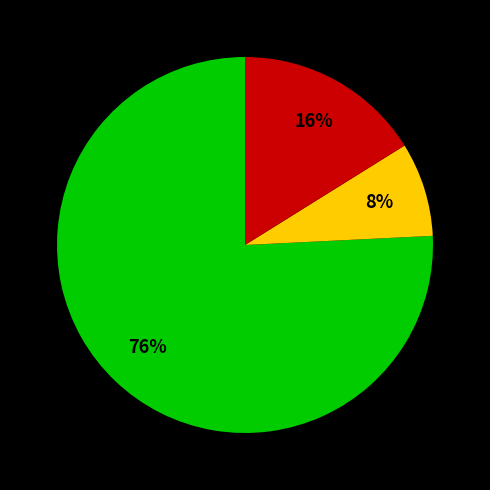

Does any single category account for the majority?

Yes